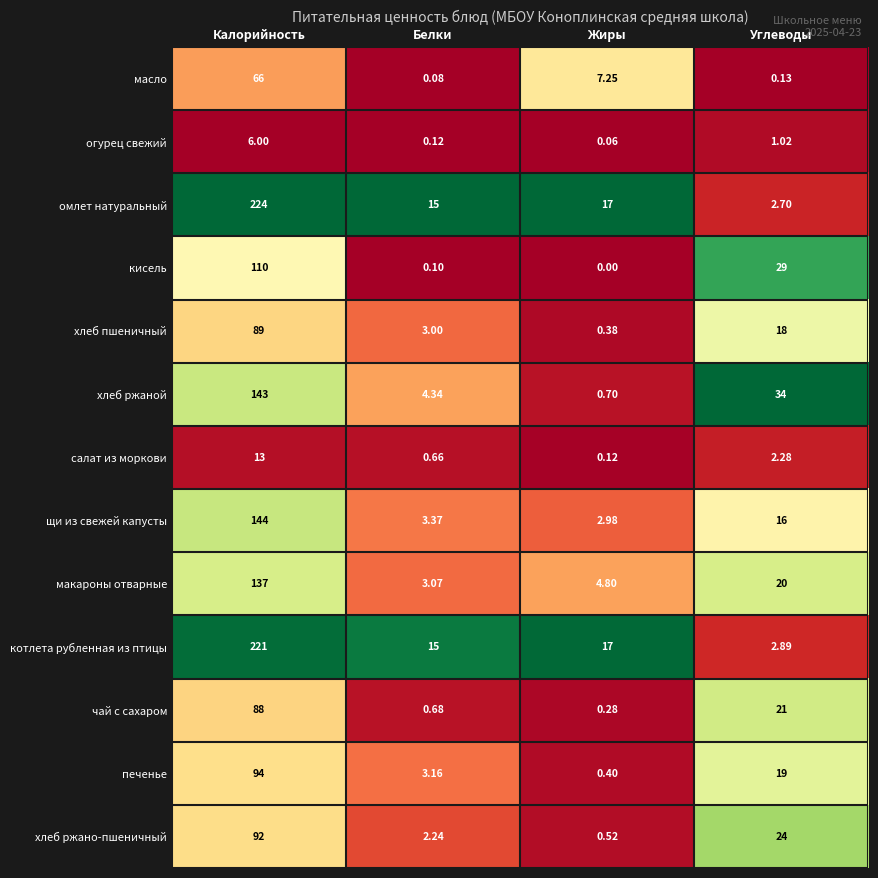

Which label corresponds to the smallest value in the chart?

Жиры